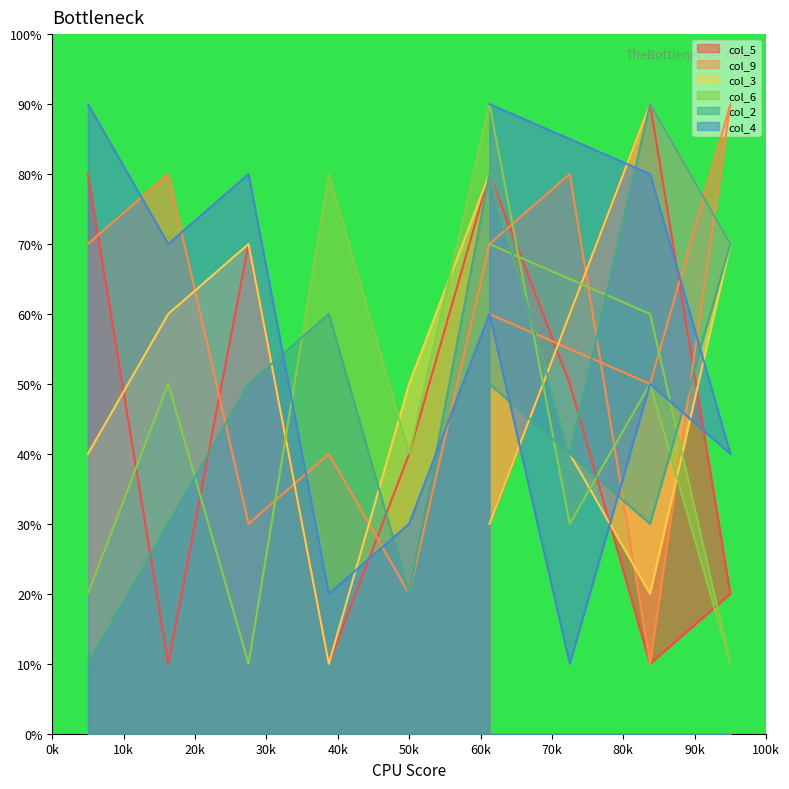

At which category does col_3 reach its first local valley?

4